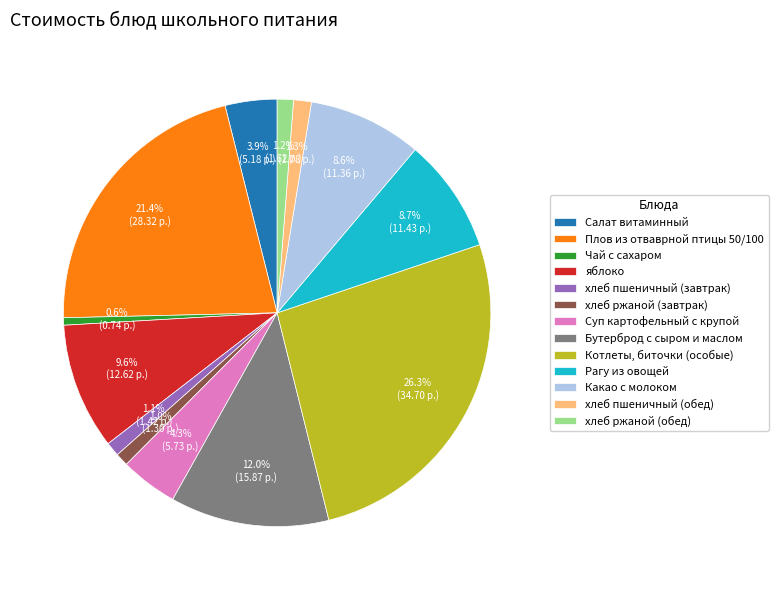

Count the number of slices in the pie.

13